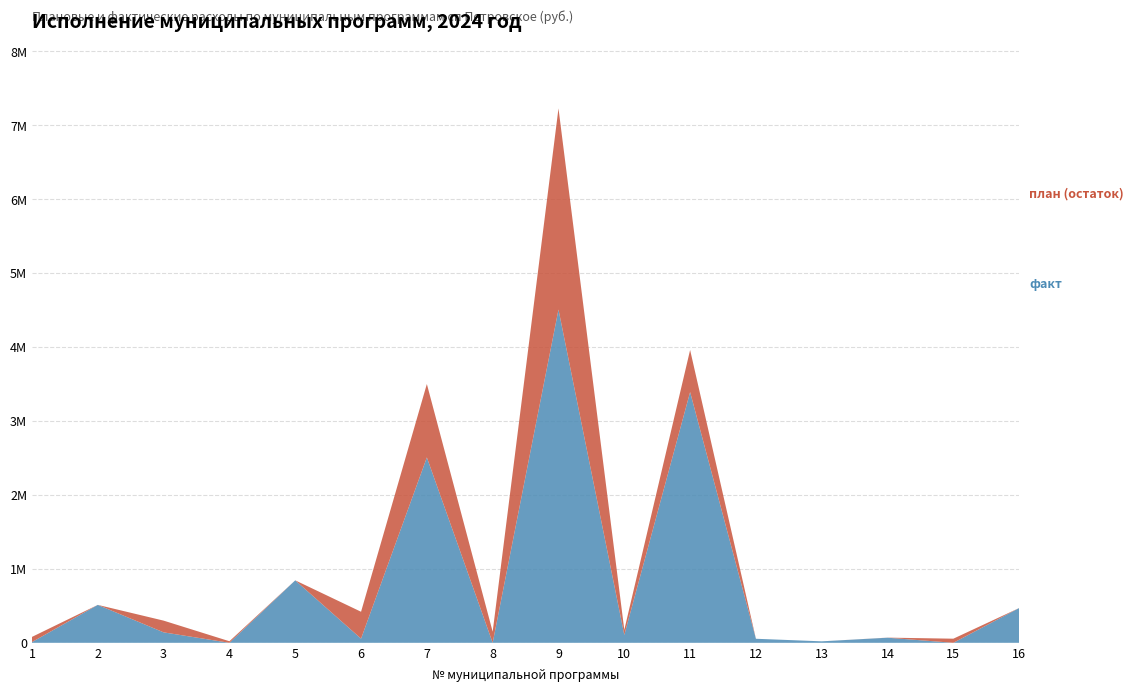

Reading left to right, transcribe all the data shown in this chart.

план: 80000.0	512973.3	300000.0	21200.0	844811.9	420000.0	3500000.0	150000.0	7228053.0	175423.5	3960432.4	54616.0	20000.0	70000.0	55700.0	470420.0
факт: 9729.8	512973.3	141513.5	0.0	844794.7	56341.1	2507388.4	0.0	4507266.4	106744.6	3391342.7	54616.0	20000.0	68927.7	0.0	470318.2